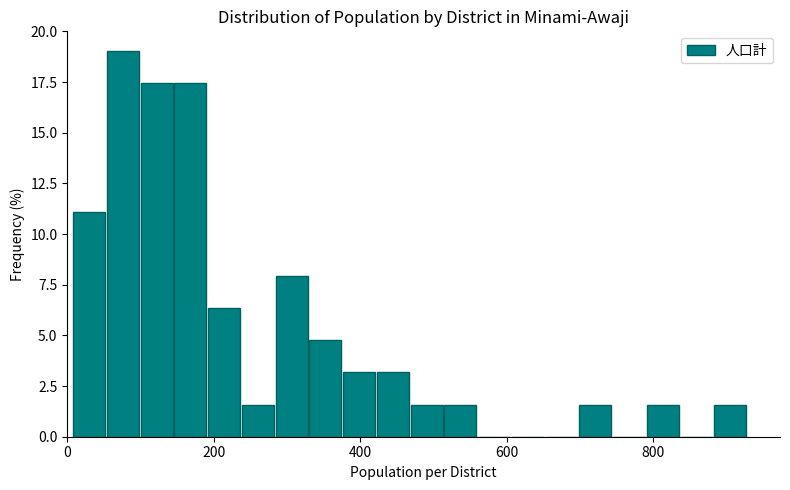

Around what value on the x-axis is the tallest bar? Give the approximate position of its centre, as read against the axis.

80